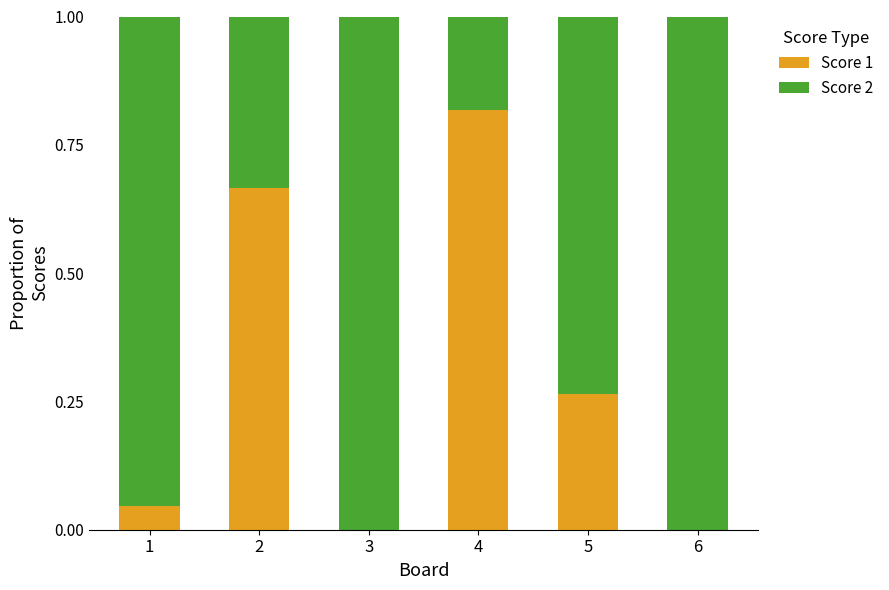

Are the bars grouped side by side (vs. stacked)?

No